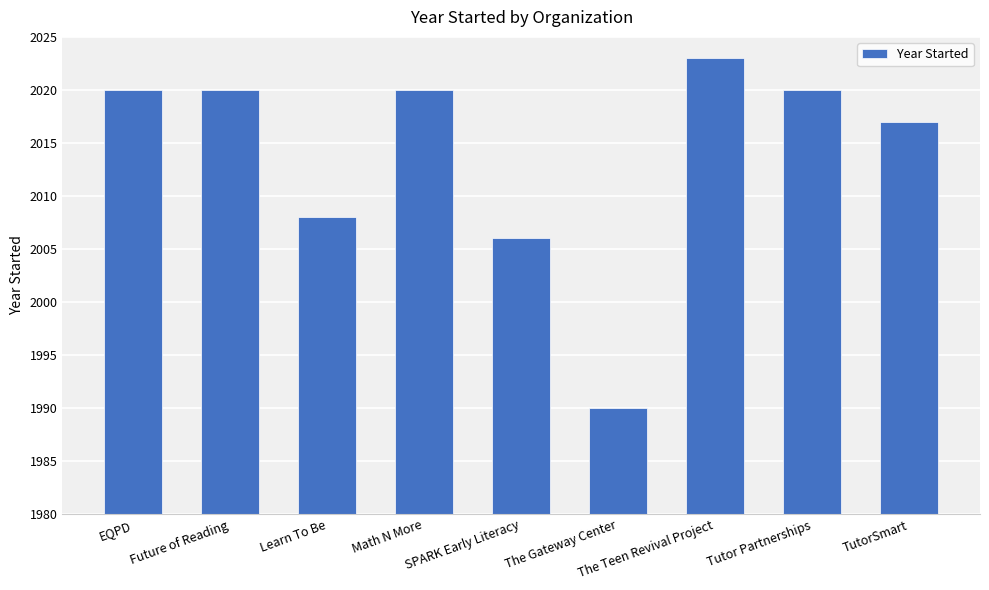

Reading right to left, what are all the values shown in this chart?

2017	2020	2023	1990	2006	2020	2008	2020	2020